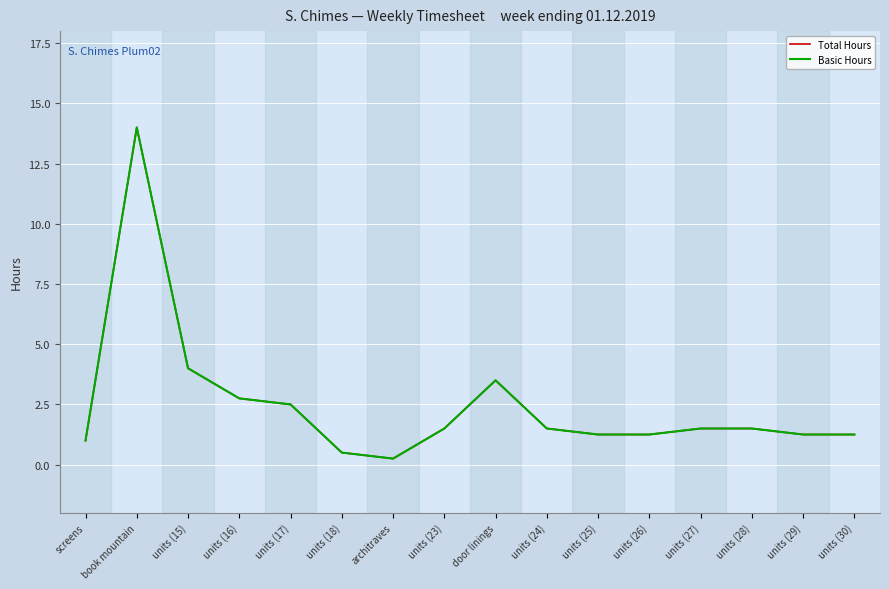

Does the chart display data point markers on the line(s)?

No